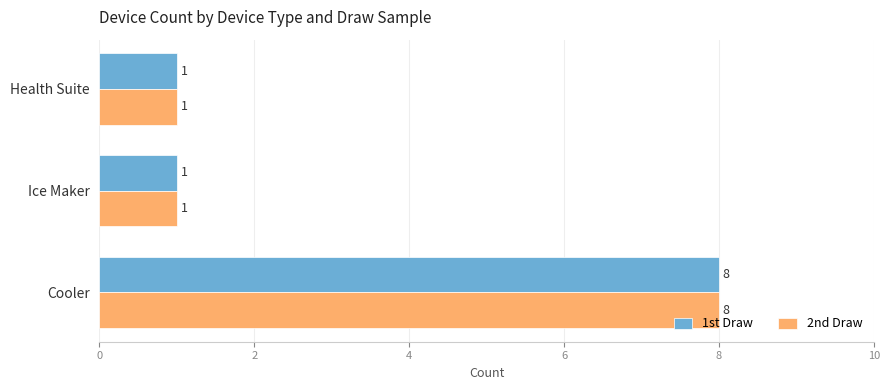

Which category has the highest value across all series?

Cooler